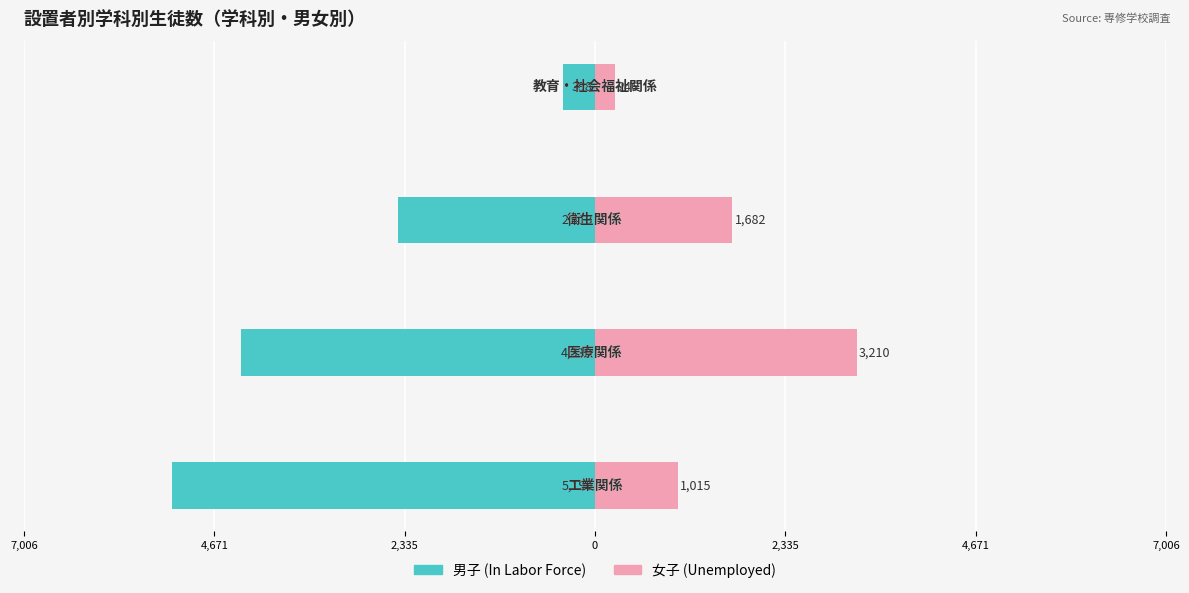

Reading right to left, extract all data points from this chart.

男子: -398	-2413	-4339	-5190
女子: 246	1682	3210	1015